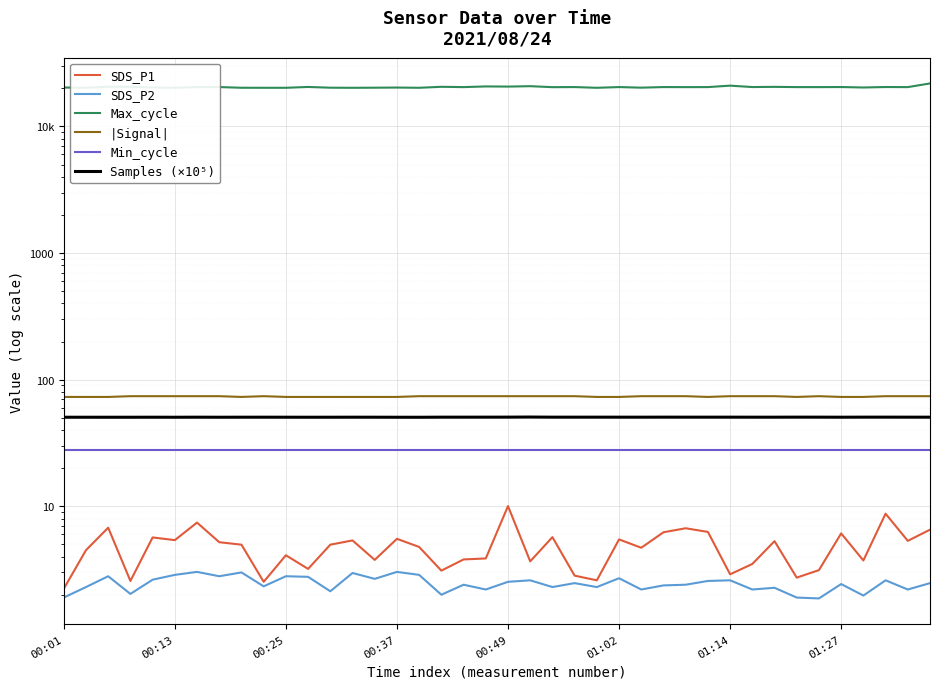

True or false: |Signal| and SDS_P1 cross at least once.

False